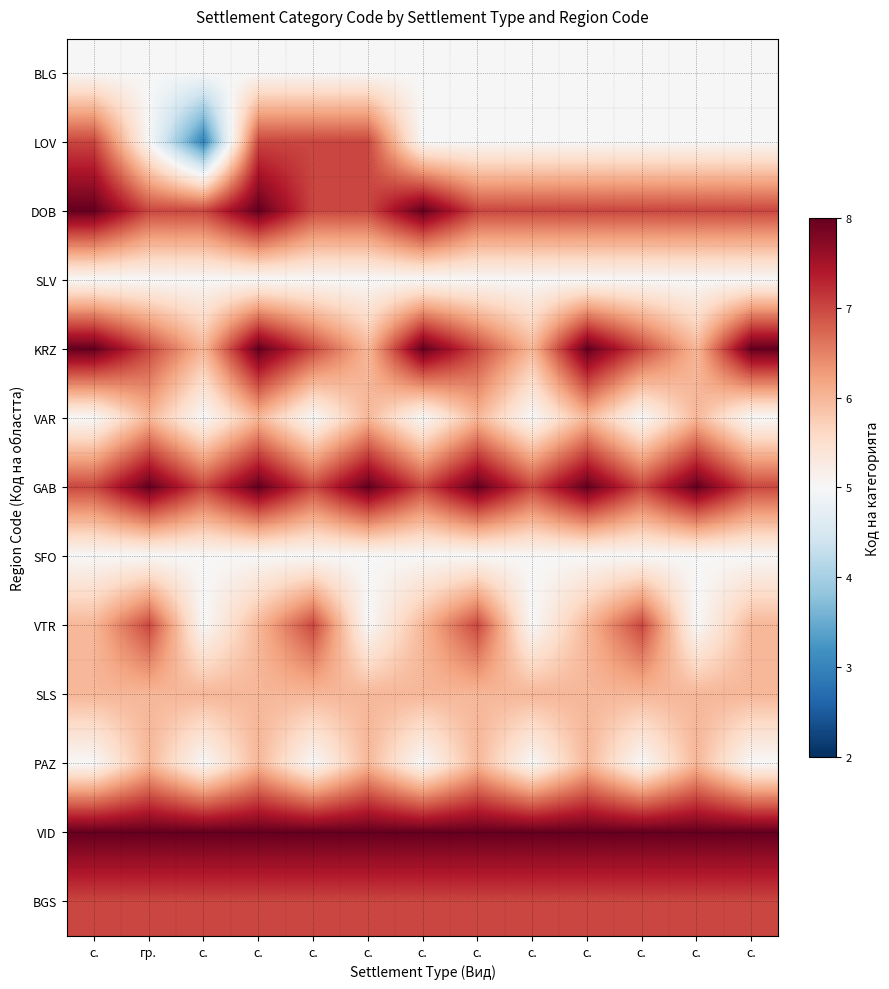

Reading left to right, extract all data points from this chart.

BLG: с.=5	гр.=5	с.=5	с.=5	с.=5	с.=5	с.=5	с.=5	с.=5	с.=5	с.=5	с.=5	с.=5
LOV: с.=7	гр.=5	с.=3	с.=7	с.=7	с.=7	с.=5	с.=5	с.=5	с.=5	с.=5	с.=5	с.=5
DOB: с.=8	гр.=7	с.=7	с.=8	с.=7	с.=7	с.=8	с.=7	с.=7	с.=7	с.=7	с.=7	с.=7
SLV: с.=5	гр.=5	с.=5	с.=5	с.=5	с.=5	с.=5	с.=5	с.=5	с.=5	с.=5	с.=5	с.=5
KRZ: с.=8	гр.=7	с.=6	с.=8	с.=7	с.=6	с.=8	с.=7	с.=6	с.=8	с.=7	с.=6	с.=8
VAR: с.=5	гр.=6	с.=5	с.=6	с.=5	с.=6	с.=5	с.=6	с.=5	с.=6	с.=5	с.=6	с.=5
GAB: с.=7	гр.=8	с.=7	с.=8	с.=7	с.=8	с.=7	с.=8	с.=7	с.=8	с.=7	с.=8	с.=7
SFO: с.=5	гр.=5	с.=5	с.=5	с.=5	с.=5	с.=5	с.=5	с.=5	с.=5	с.=5	с.=5	с.=5
VTR: с.=6	гр.=7	с.=5	с.=6	с.=7	с.=5	с.=6	с.=7	с.=5	с.=6	с.=7	с.=5	с.=6
SLS: с.=6	гр.=6	с.=6	с.=6	с.=6	с.=6	с.=6	с.=6	с.=6	с.=6	с.=6	с.=6	с.=6
PAZ: с.=5	гр.=6	с.=5	с.=6	с.=5	с.=6	с.=5	с.=6	с.=5	с.=6	с.=5	с.=6	с.=5
VID: с.=8	гр.=8	с.=8	с.=8	с.=8	с.=8	с.=8	с.=8	с.=8	с.=8	с.=8	с.=8	с.=8
BGS: с.=7	гр.=7	с.=7	с.=7	с.=7	с.=7	с.=7	с.=7	с.=7	с.=7	с.=7	с.=7	с.=7